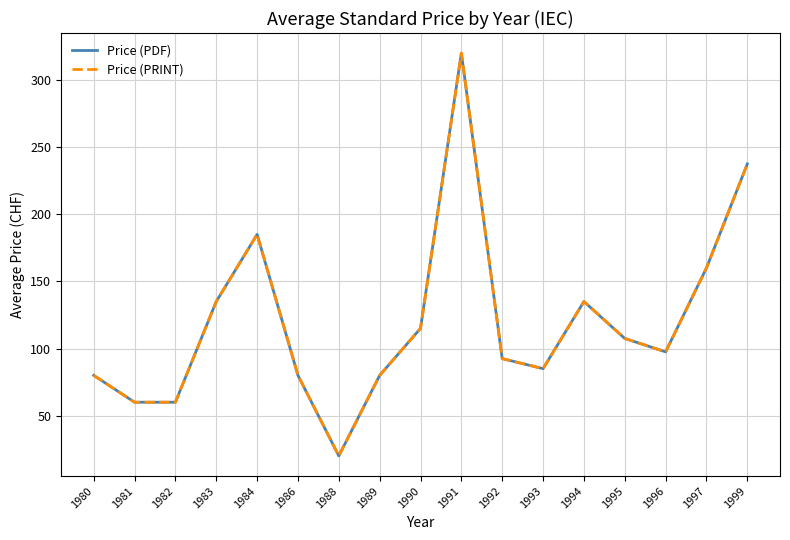

True or false: Price (PRINT) has a value of 18.5 at 1982.

False